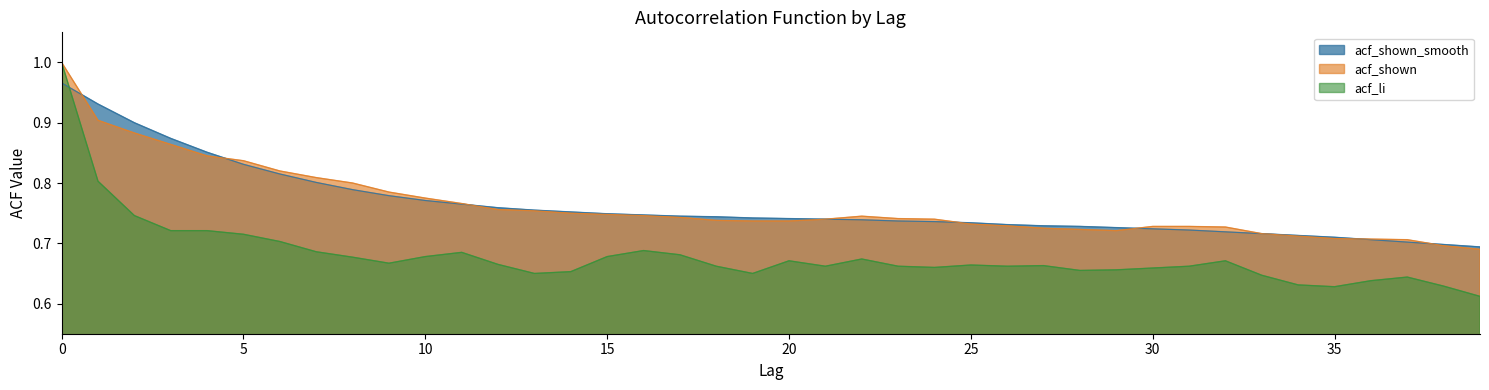

Reading left to right, extract all data points from this chart.

acf_shown_smooth: 0=1.0	1=0.9	2=0.9	3=0.9	4=0.9	5=0.8	6=0.8	7=0.8	8=0.8	9=0.8	10=0.8	11=0.8	12=0.8	13=0.8	14=0.8	15=0.7	16=0.7	17=0.7	18=0.7	19=0.7	20=0.7	21=0.7	22=0.7	23=0.7	24=0.7	25=0.7	26=0.7	27=0.7	28=0.7	29=0.7	30=0.7	31=0.7	32=0.7	33=0.7	34=0.7	35=0.7	36=0.7	37=0.7	38=0.7	39=0.7
acf_shown: 0=1.0	1=0.9	2=0.9	3=0.9	4=0.8	5=0.8	6=0.8	7=0.8	8=0.8	9=0.8	10=0.8	11=0.8	12=0.8	13=0.8	14=0.8	15=0.7	16=0.7	17=0.7	18=0.7	19=0.7	20=0.7	21=0.7	22=0.7	23=0.7	24=0.7	25=0.7	26=0.7	27=0.7	28=0.7	29=0.7	30=0.7	31=0.7	32=0.7	33=0.7	34=0.7	35=0.7	36=0.7	37=0.7	38=0.7	39=0.7
acf_li: 0=1.0	1=0.8	2=0.7	3=0.7	4=0.7	5=0.7	6=0.7	7=0.7	8=0.7	9=0.7	10=0.7	11=0.7	12=0.7	13=0.7	14=0.7	15=0.7	16=0.7	17=0.7	18=0.7	19=0.7	20=0.7	21=0.7	22=0.7	23=0.7	24=0.7	25=0.7	26=0.7	27=0.7	28=0.7	29=0.7	30=0.7	31=0.7	32=0.7	33=0.6	34=0.6	35=0.6	36=0.6	37=0.6	38=0.6	39=0.6